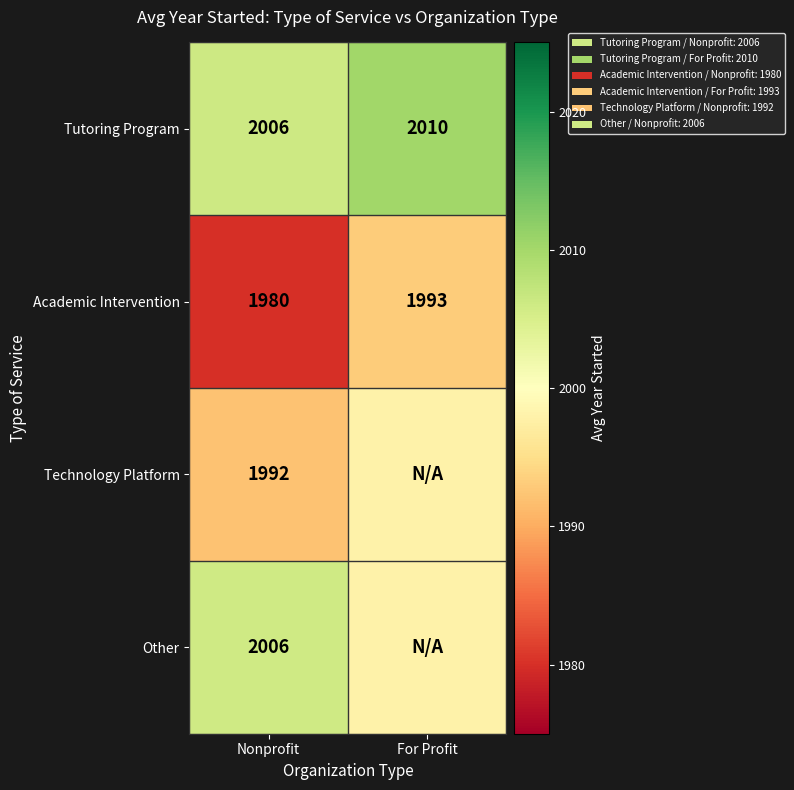

Which label corresponds to the smallest value in the chart?

Nonprofit